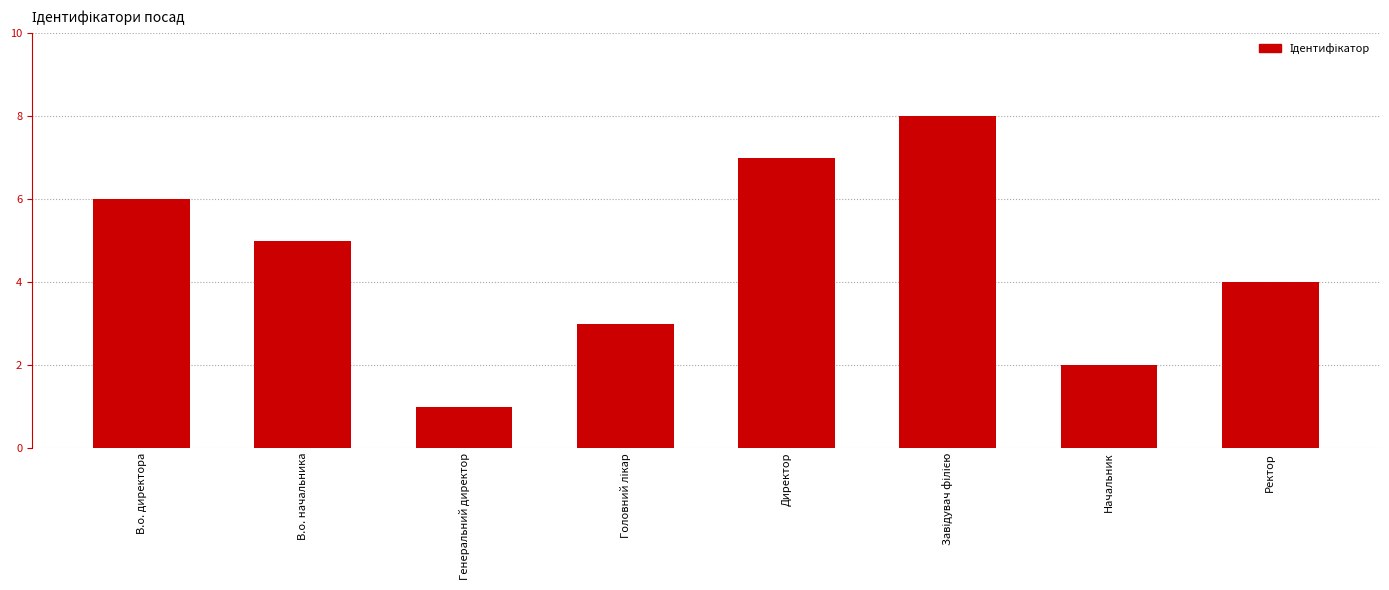

Between Ректор and Генеральний директор, which is larger?

Ректор